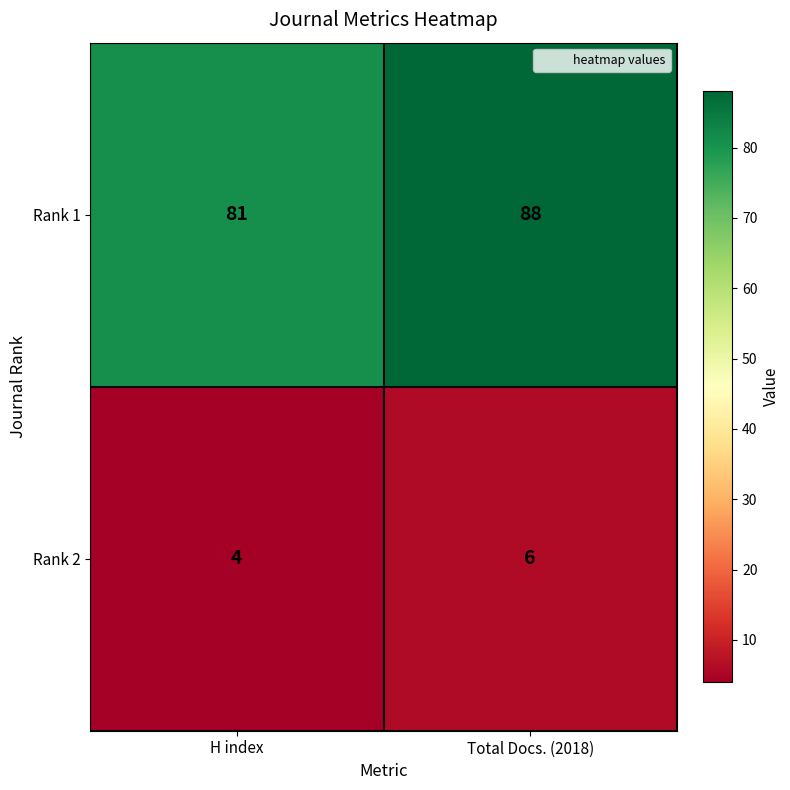

What is the total value across all series at Total Docs. (2018)?

94